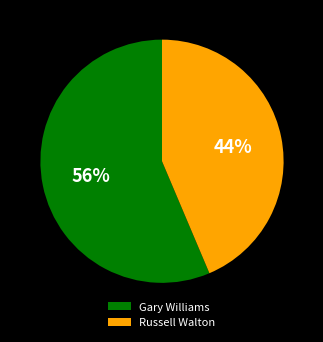

To the nearest percent, what is the average slice percentage?

50%